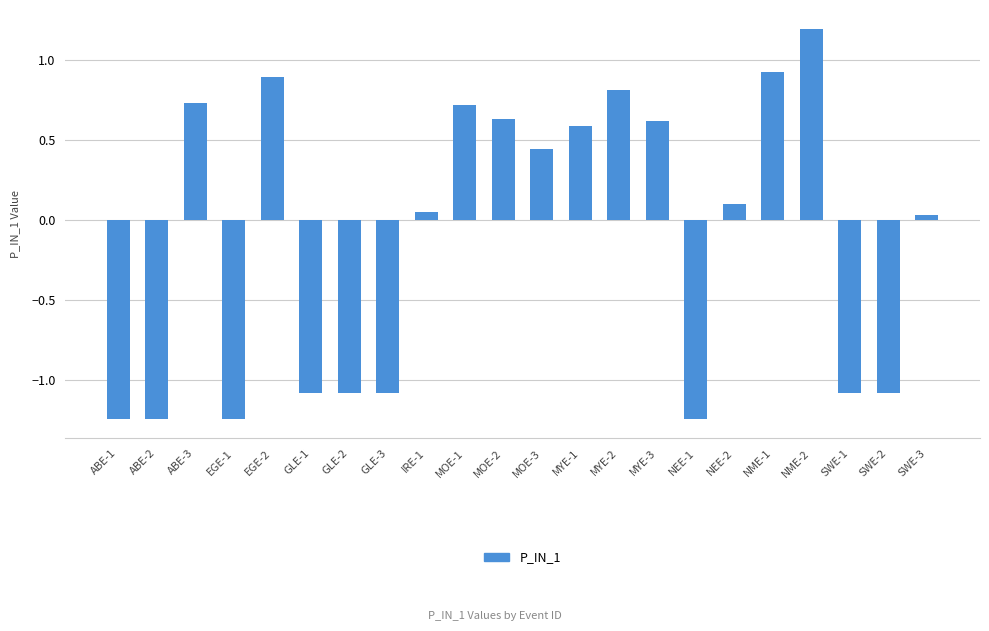

At which label does the data first exceed 0?

ABE-3